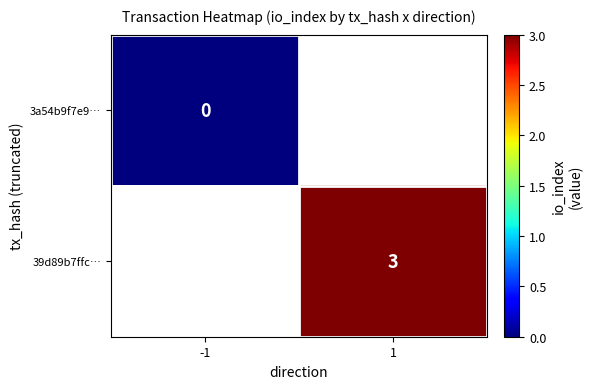

Is it true that 39d89b7ffc… equals 2 at 1?

False